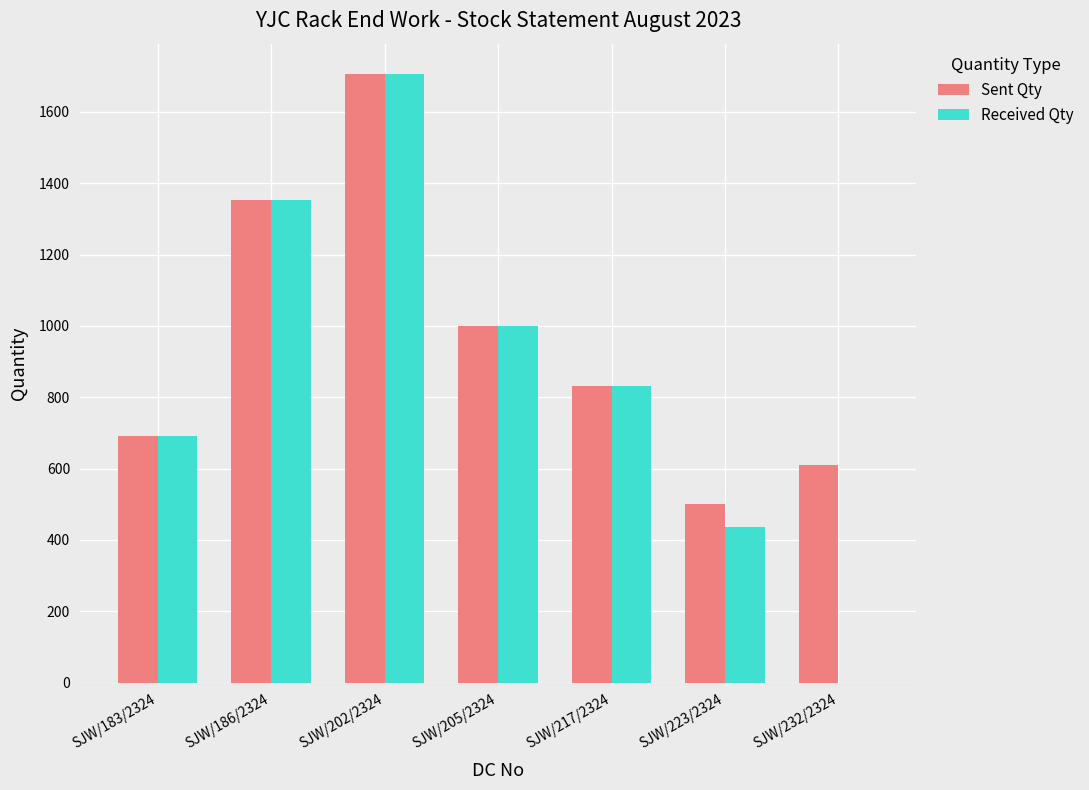

What is the difference between the Received Qty values at SJW/232/2324 and SJW/205/2324?

1000